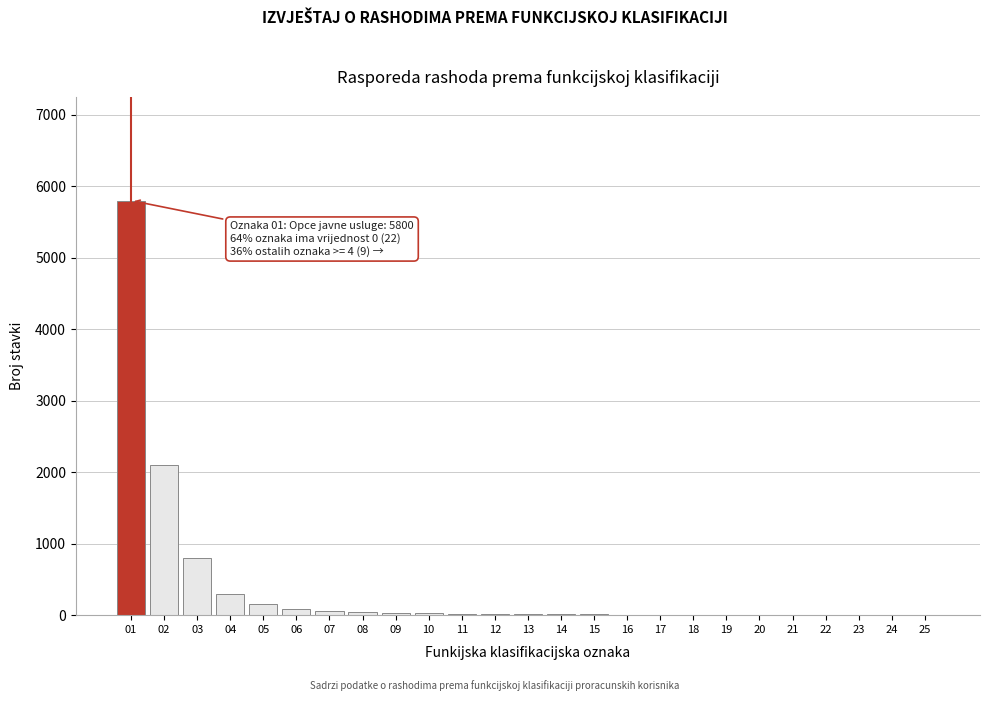

What is the maximum value shown in the chart?

5800